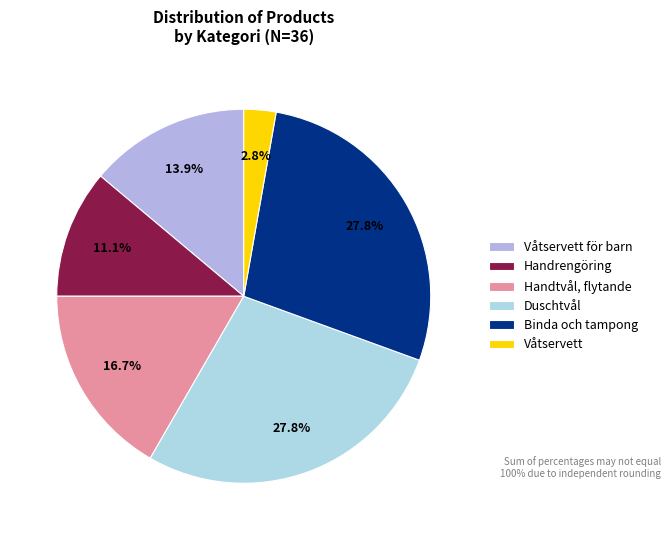

To the nearest percent, what portion does Våtservett represent?

3%